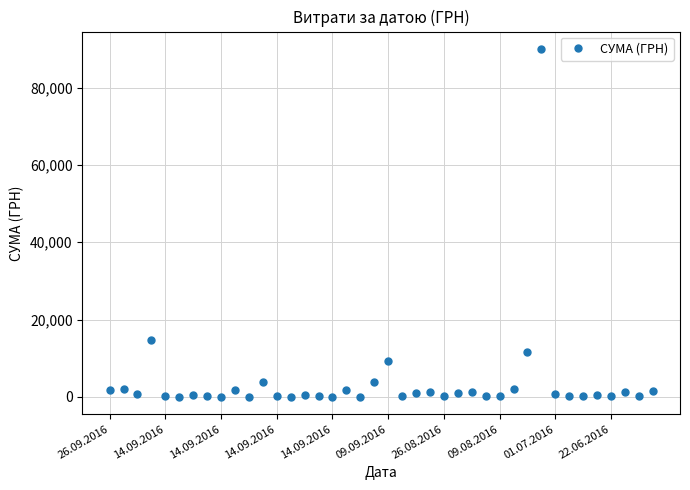

What is the sum of all values?

155716.4